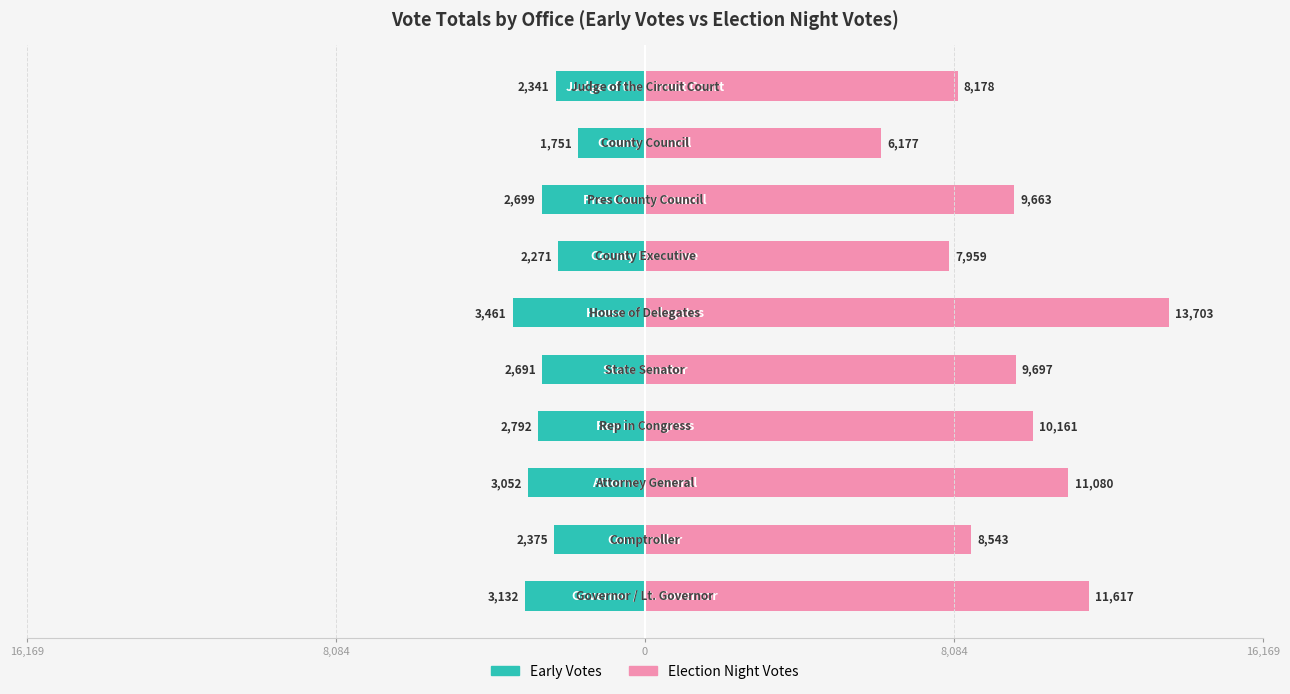

Is it true that Early Votes equals -5212 at 16,169?

False